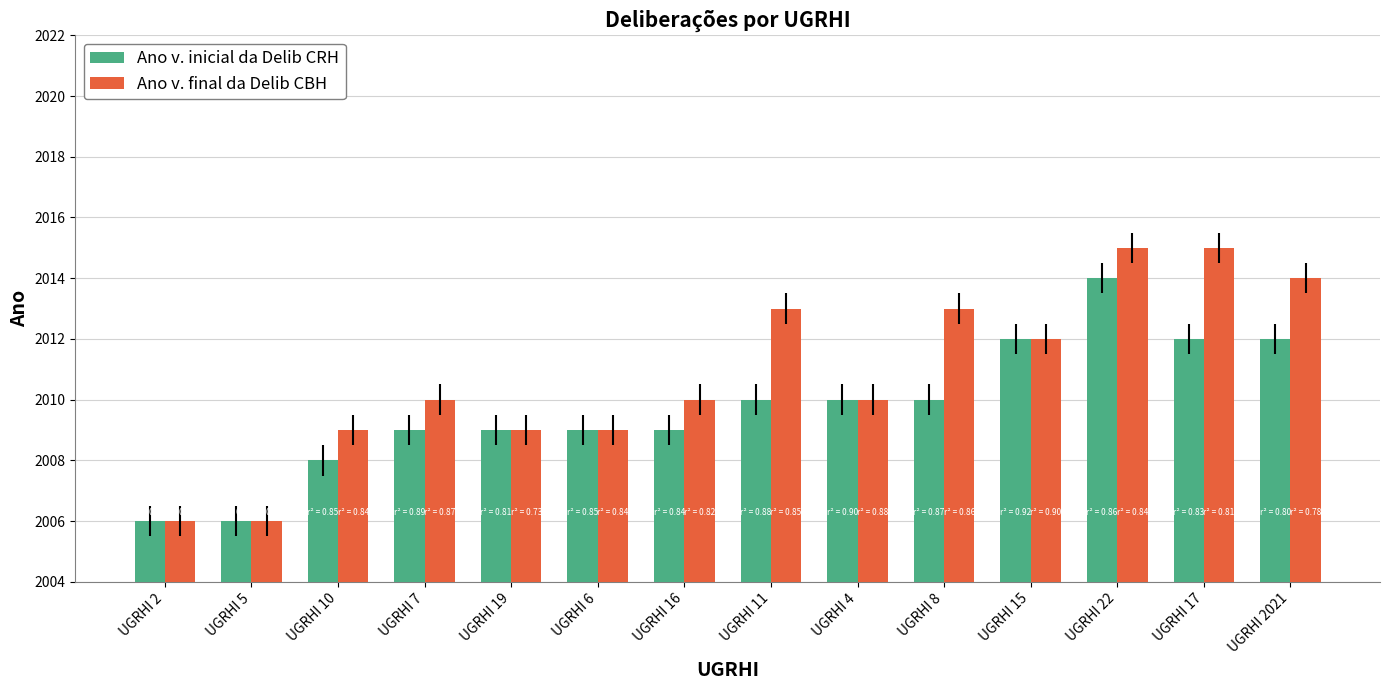

What is the sum of the Ano v. final da Delib CBH values at UGRHI 2021 and UGRHI 11?

4027